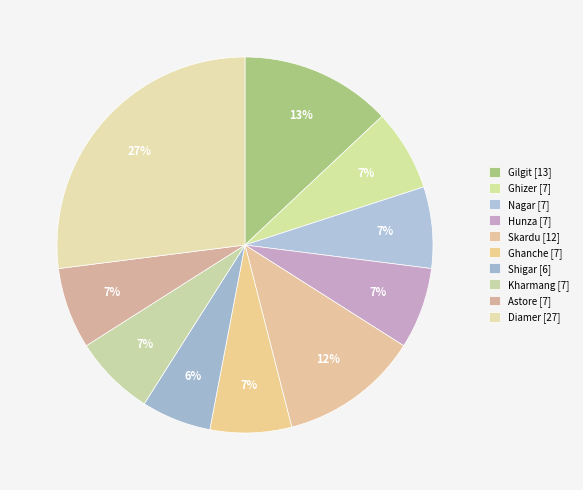

How many slices are in this pie chart?

10